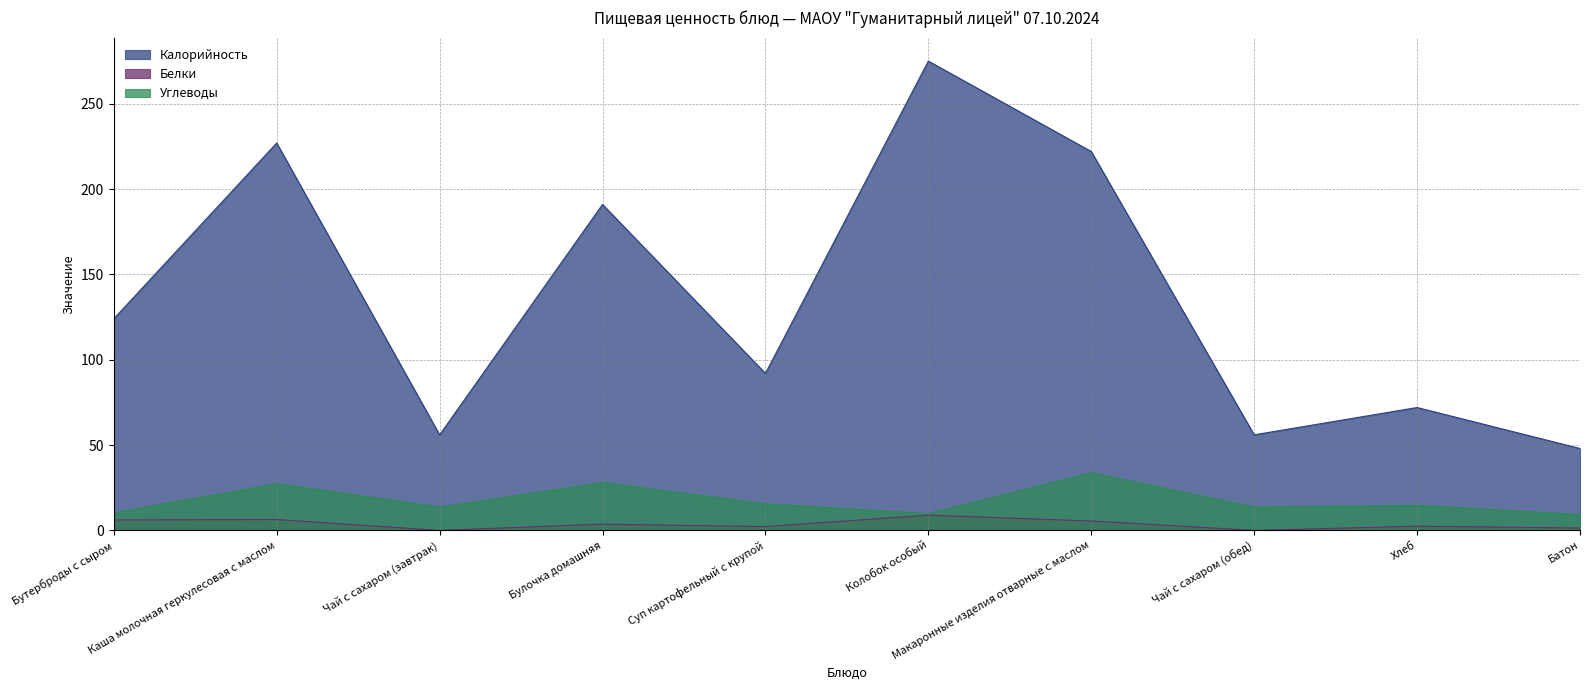

Reading left to right, what are all the values shown in this chart?

Калорийность: 124.0	227.0	56.0	191.0	92.0	275.0	222.0	56.0	72.0	48.0
Белки: 6.1	6.4	0.0	3.6	2.2	8.9	5.5	0.0	2.5	1.4
Углеводы: 10.3	27.4	13.7	28.0	15.6	9.9	33.8	13.7	14.7	9.3